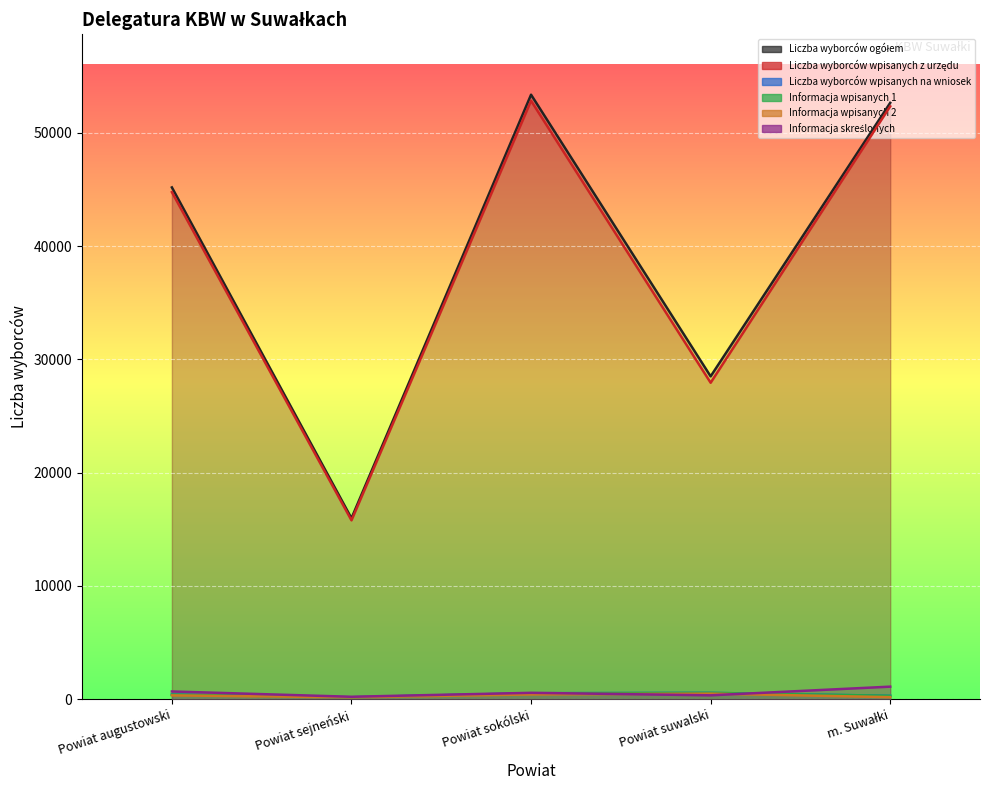

Which has a higher value, Powiat sokólski or Powiat suwalski?

Powiat sokólski